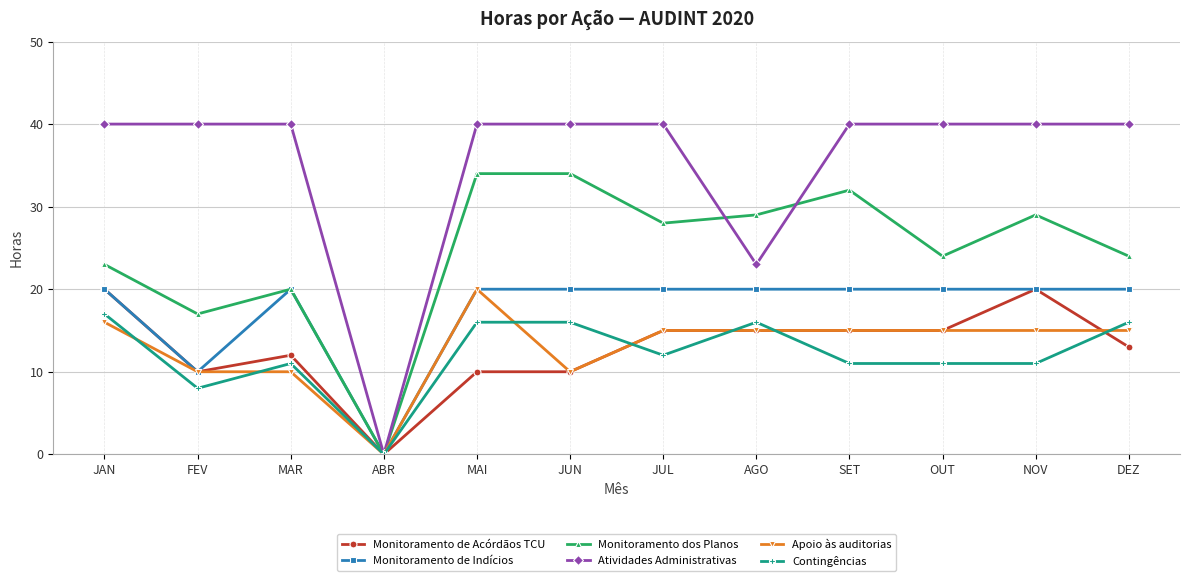

Is it true that Monitoramento de Indícios equals 20 at MAI?

True